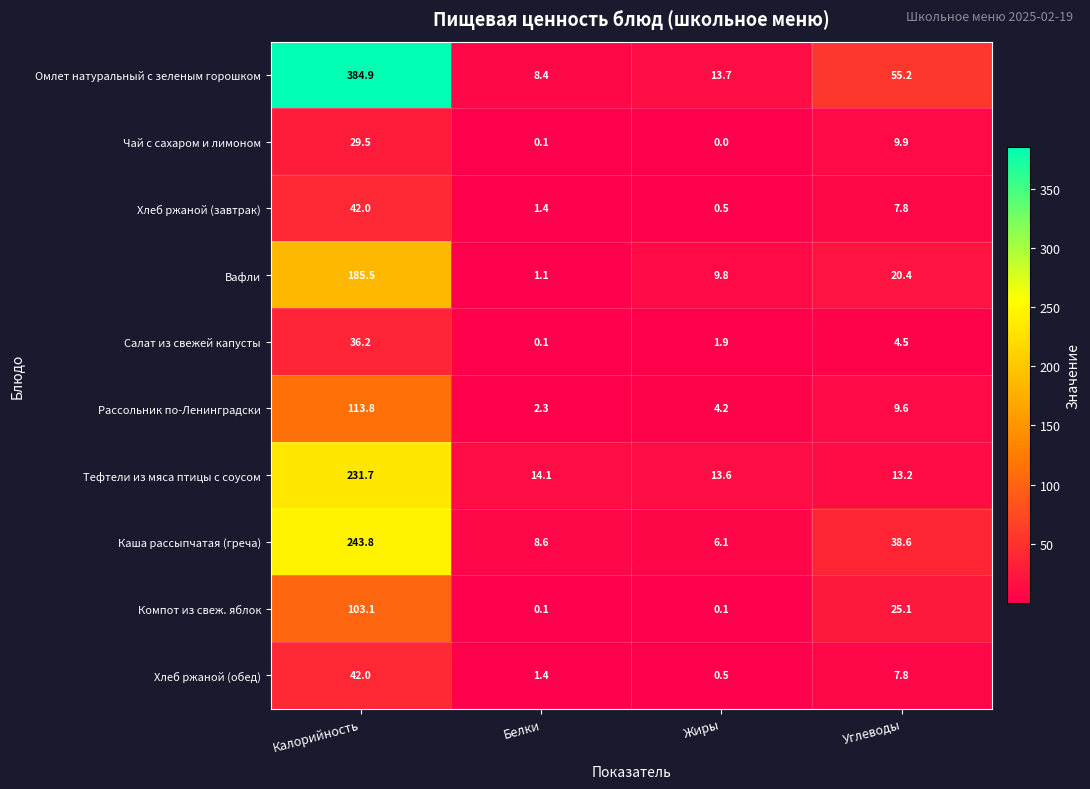

Which series has the widest spread of values?

Омлет натуральный с зеленым горошком